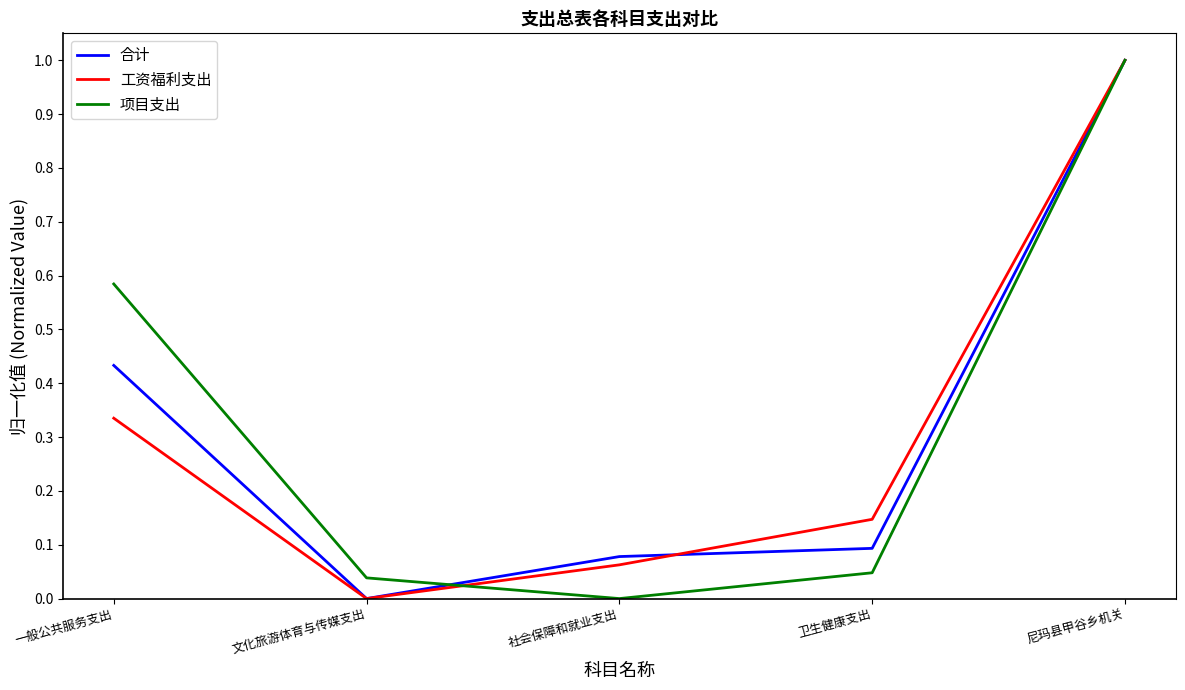

What position from the right is 卫生健康支出?

2